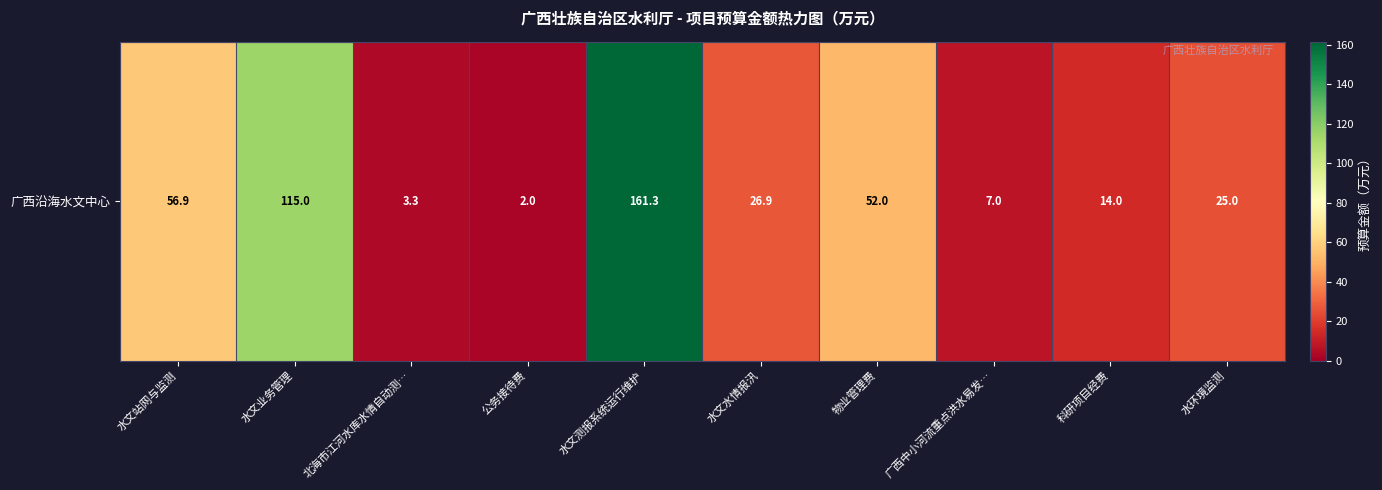

Reading right to left, transcribe all the data shown in this chart.

25.0	14.0	7.0	52.0	26.9	161.3	2.0	3.3	115.0	56.9